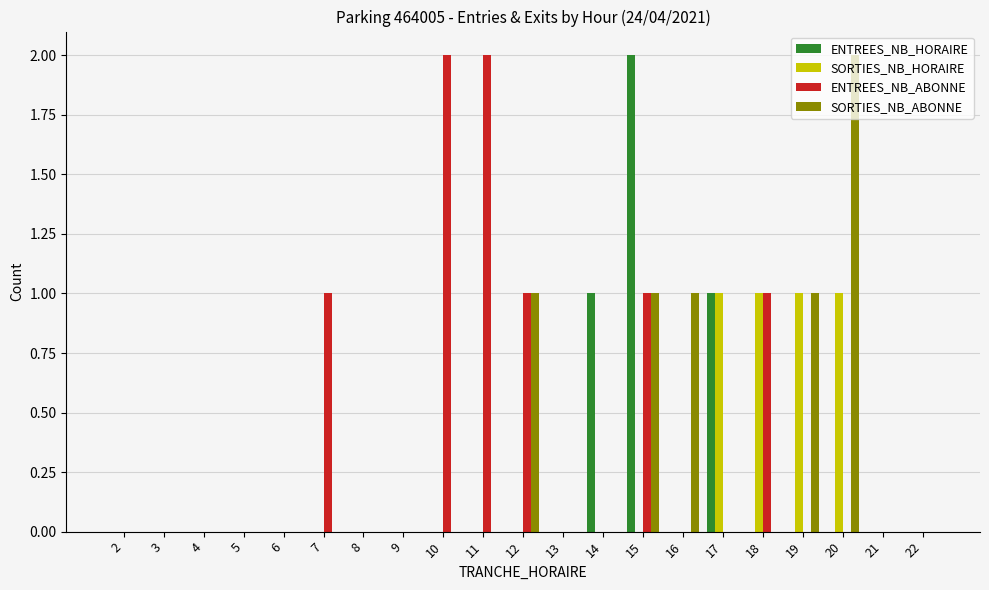

Between 6 and 15, which series saw the biggest shift?

ENTREES_NB_HORAIRE